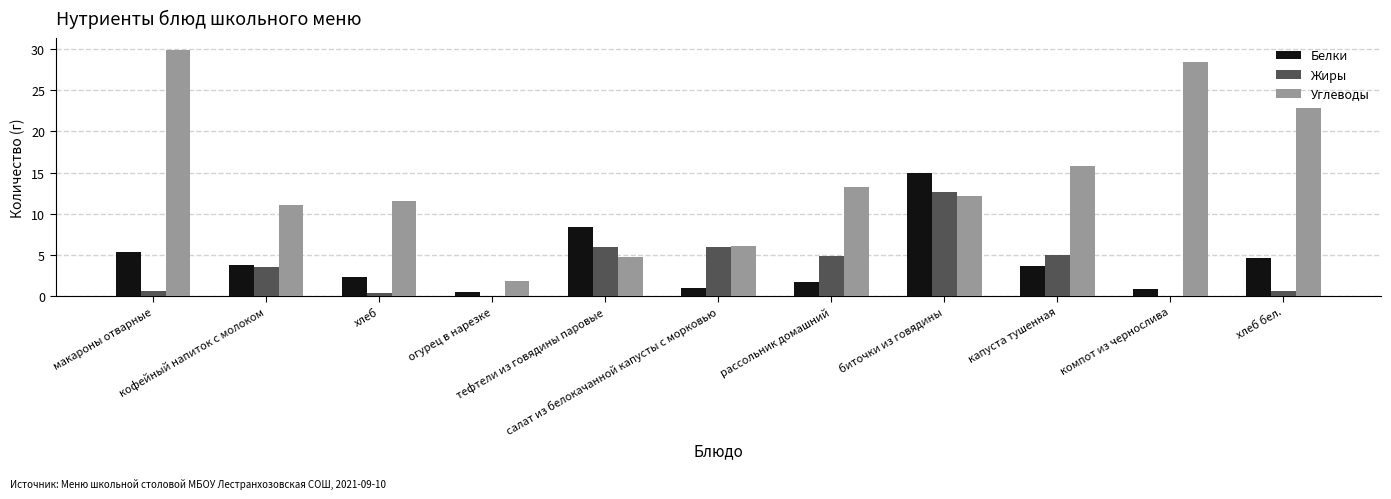

What is the maximum value for Углеводы?

29.9